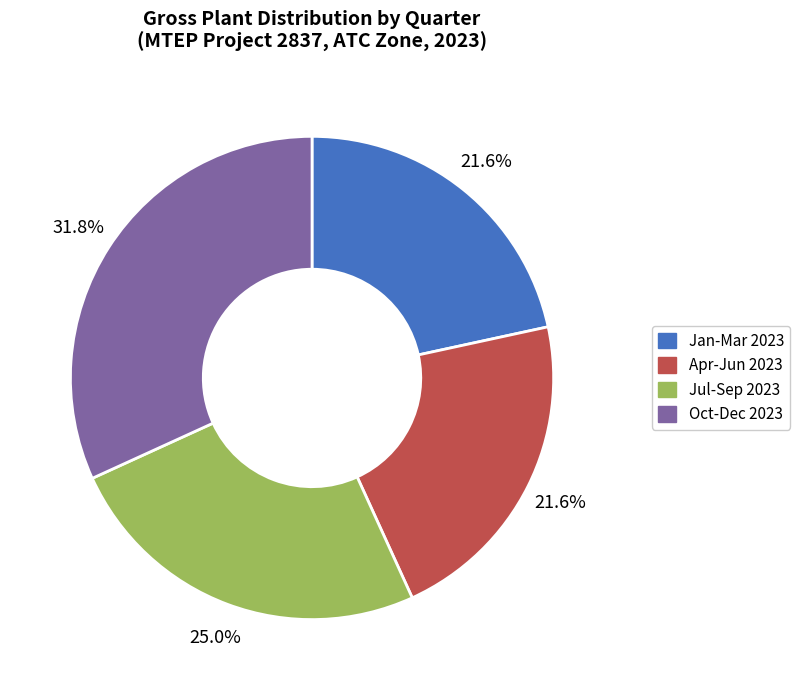

Between Oct-Dec 2023 and Jan-Mar 2023, which is larger?

Oct-Dec 2023